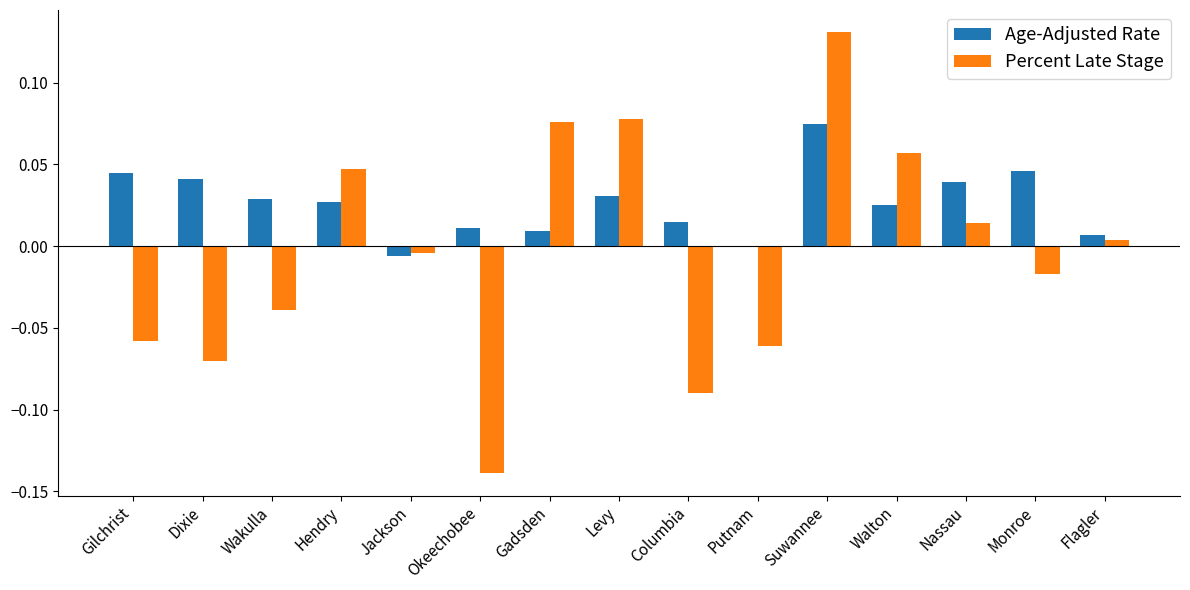

Which label corresponds to the largest value in the chart?

Suwannee